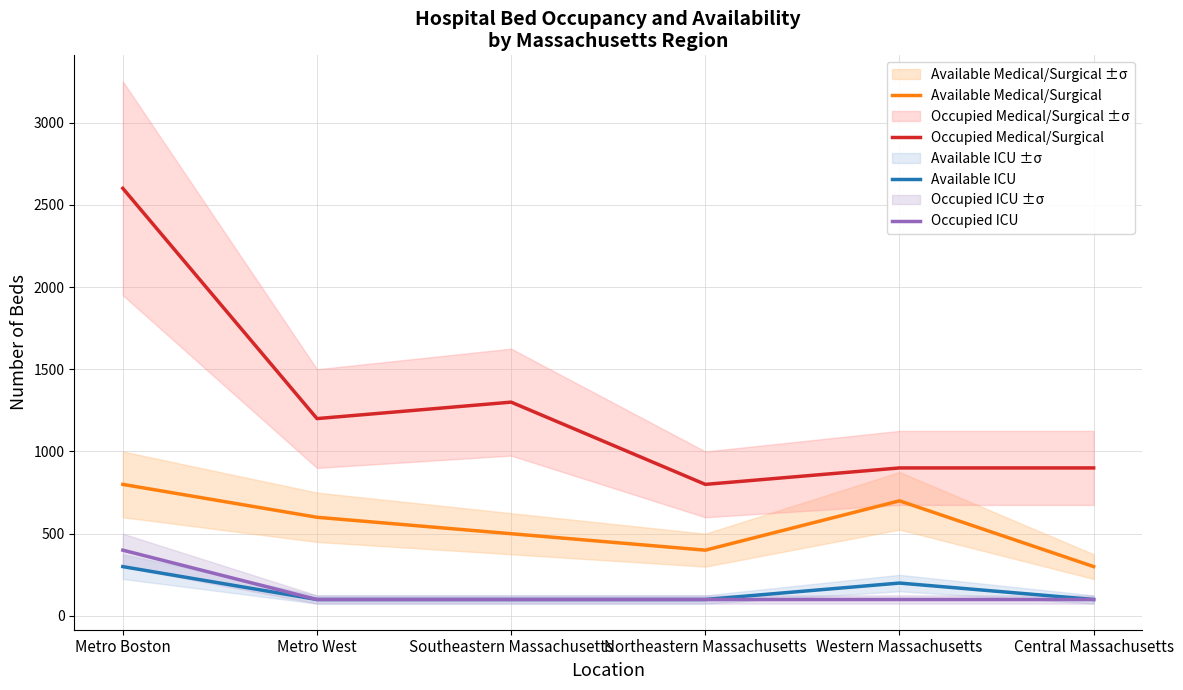

What is the approximate value of Occupied Medical/Surgical at Northeastern Massachusetts, to the nearest 10?

800